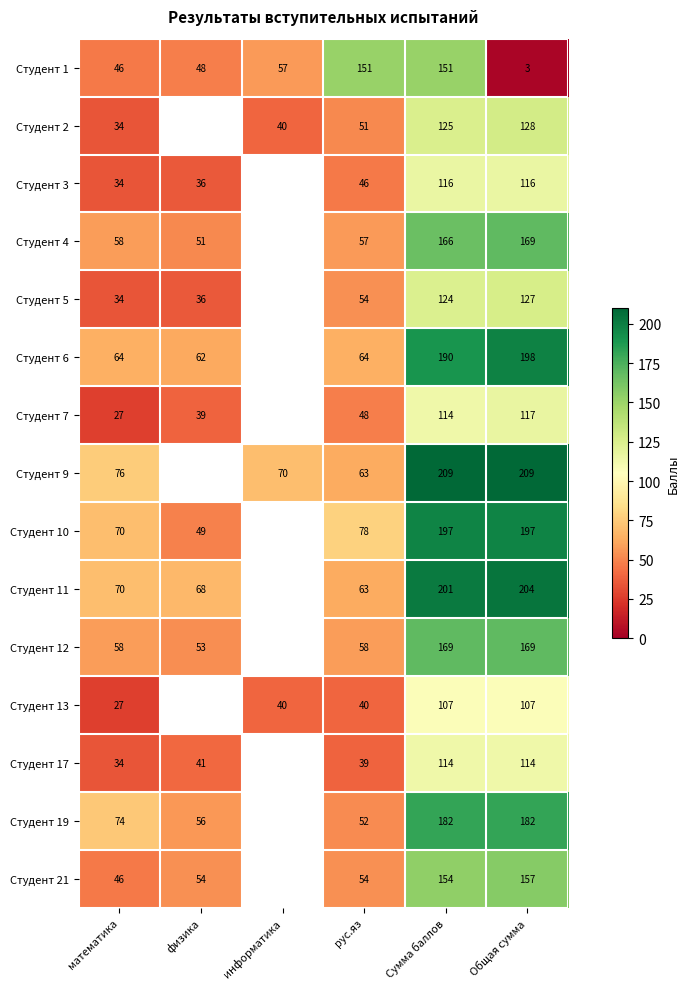

What is the total value across all series at математика?

752